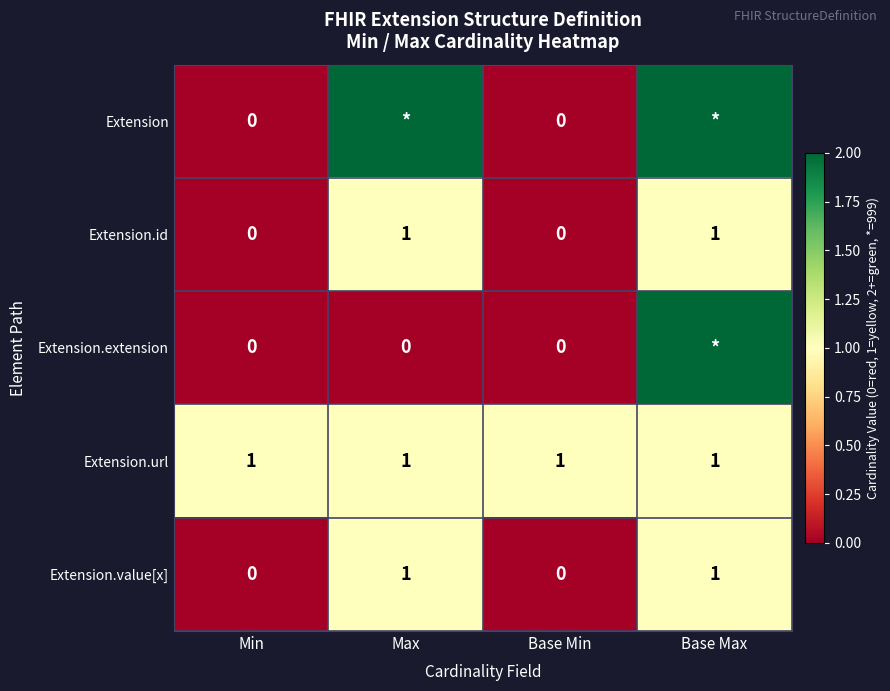

Which category has the lowest value across all series?

Min